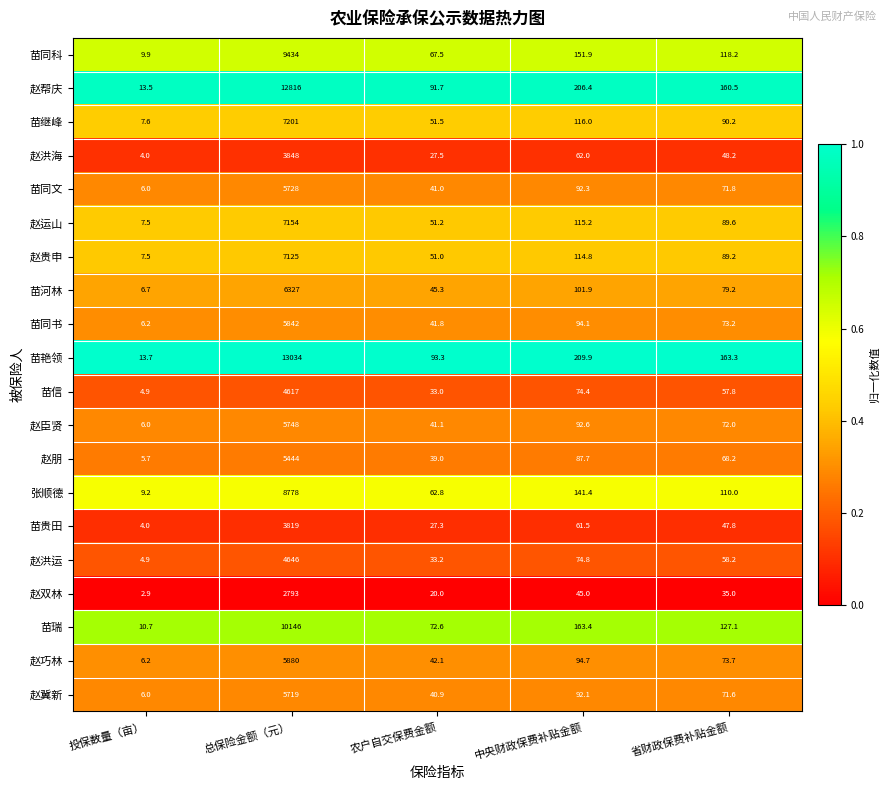

Is it true that 赵双林 equals 19.6 at 省财政保费补贴金额?

False